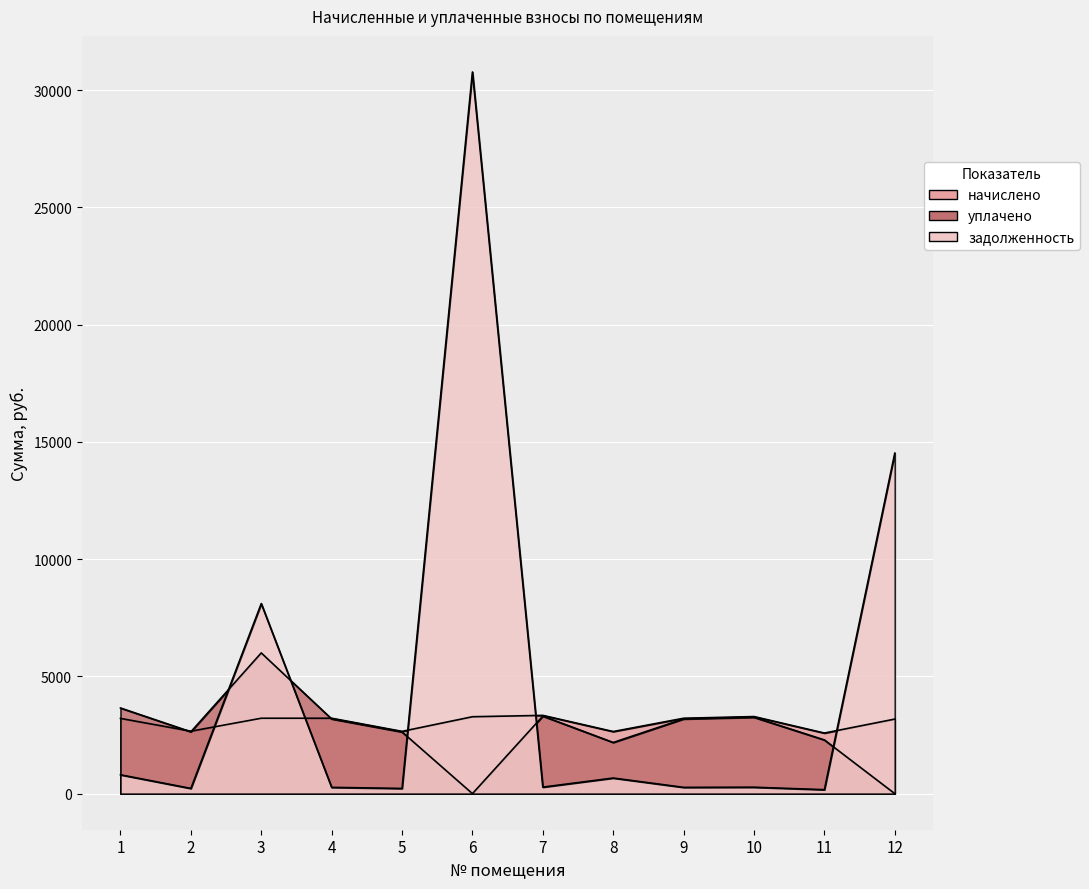

What are all the series names shown in the legend?

начислено, уплачено, задолженность